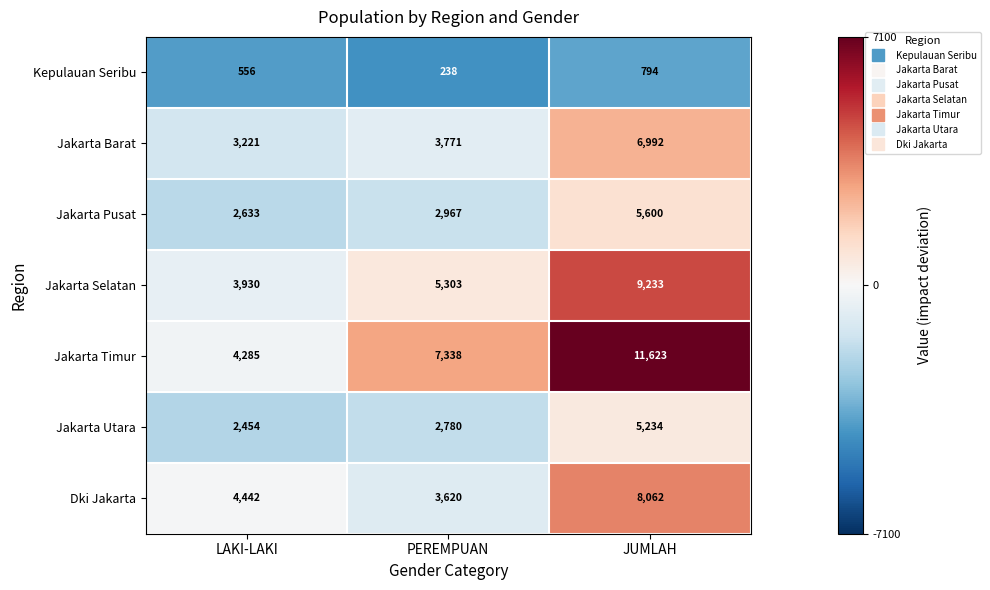

Reading left to right, extract all data points from this chart.

Kepulauan Seribu: LAKI-LAKI=556	PEREMPUAN=238	JUMLAH=794
Jakarta Barat: LAKI-LAKI=3221	PEREMPUAN=3771	JUMLAH=6992
Jakarta Pusat: LAKI-LAKI=2633	PEREMPUAN=2967	JUMLAH=5600
Jakarta Selatan: LAKI-LAKI=3930	PEREMPUAN=5303	JUMLAH=9233
Jakarta Timur: LAKI-LAKI=4285	PEREMPUAN=7338	JUMLAH=11623
Jakarta Utara: LAKI-LAKI=2454	PEREMPUAN=2780	JUMLAH=5234
Dki Jakarta: LAKI-LAKI=4442	PEREMPUAN=3620	JUMLAH=8062